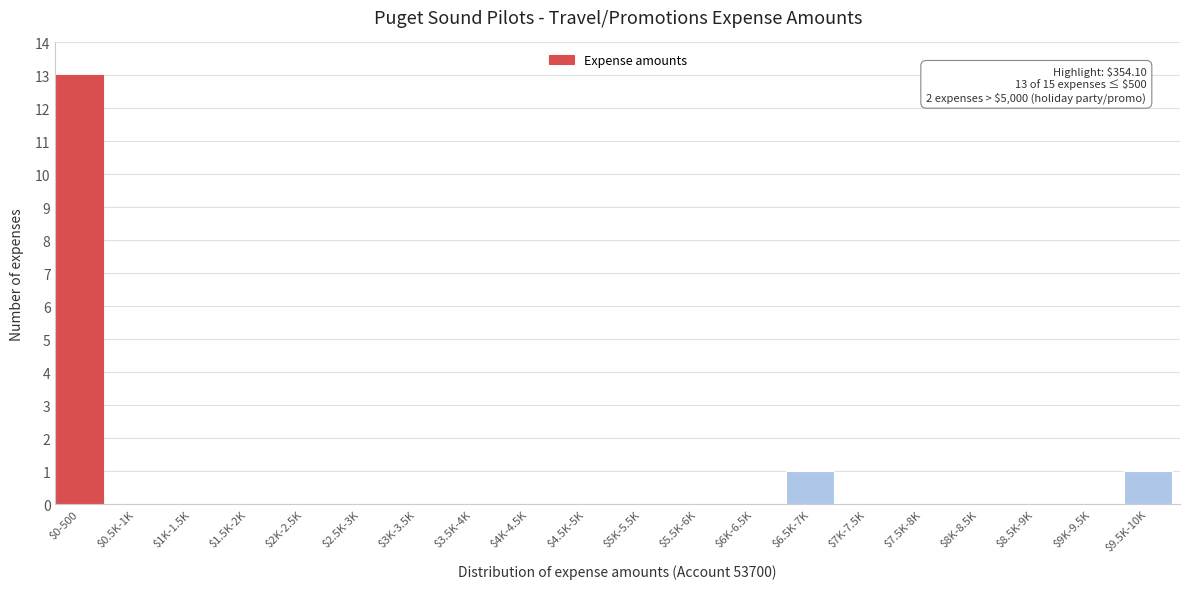

The chart shows a value of 0 at $1K-1.5K. True or false?

True